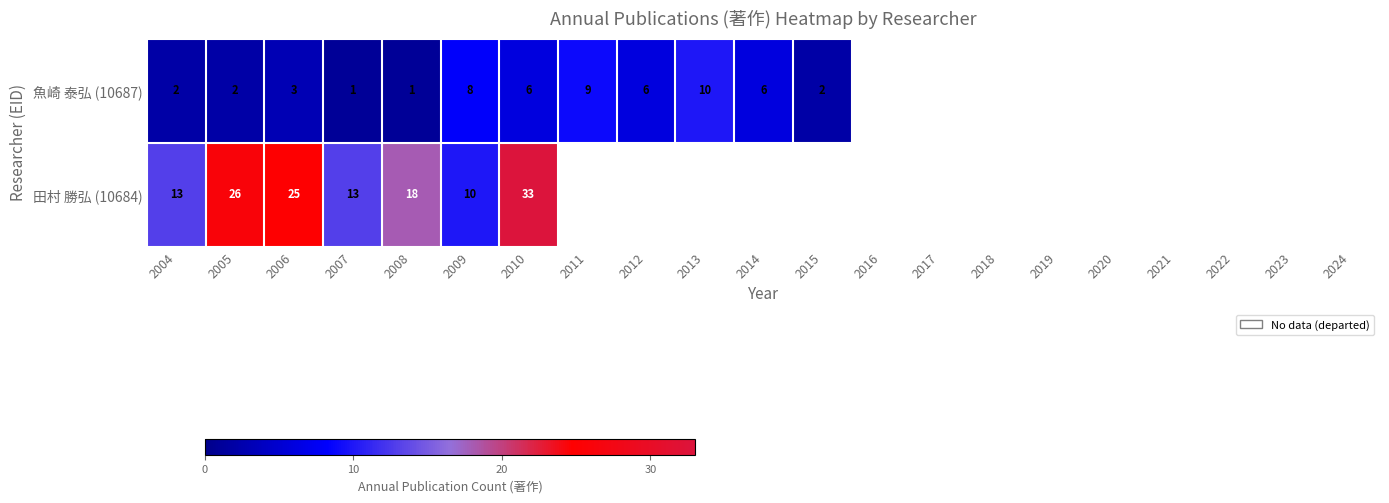

At how many categories does at least one series exceed 13?

4